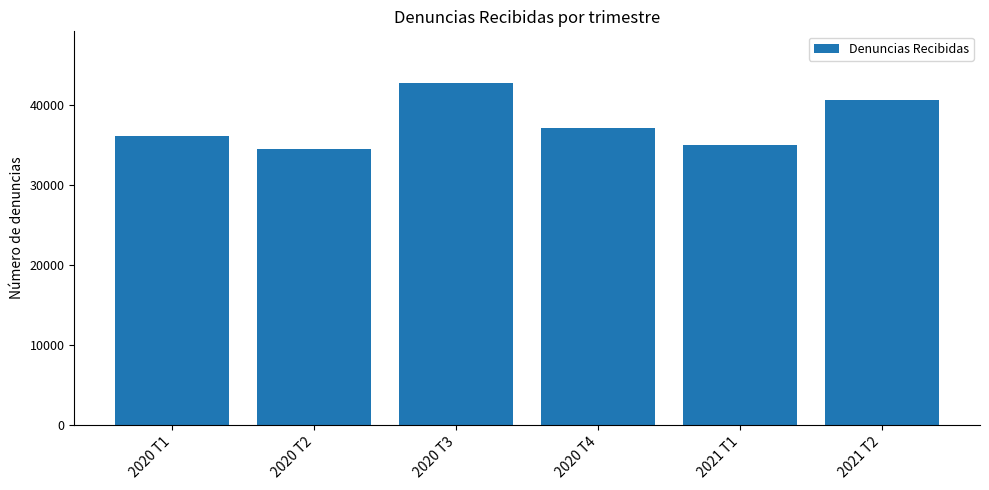

Where is the data nearest to the value 38717?

2020 T4